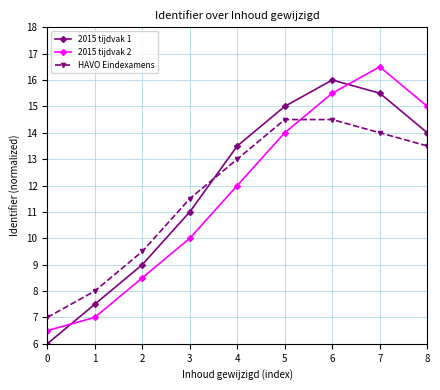

At how many categories does at least one series exceed 14?

4